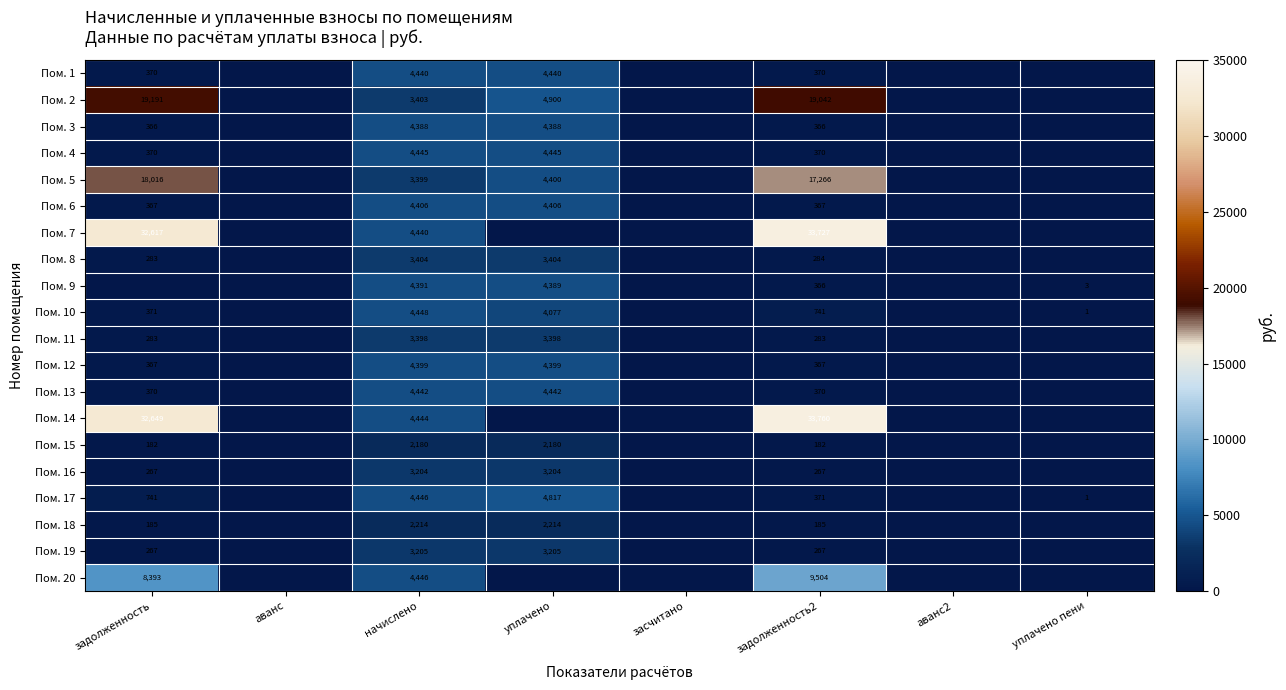

What is the difference between the highest and lowest values at начислено?

2268